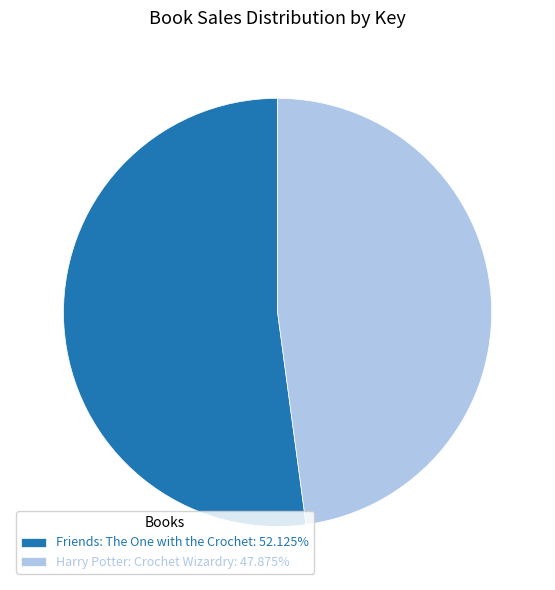

Does Harry Potter: Crochet Wizardry account for over 50% of the chart?

No